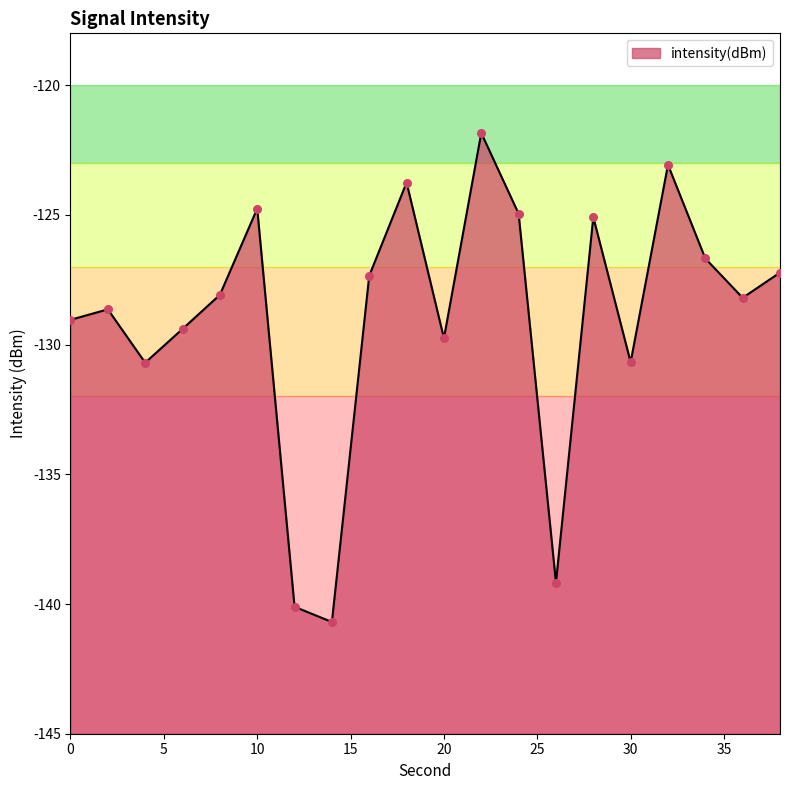

What is the change in value from 6 to 26?

-9.8